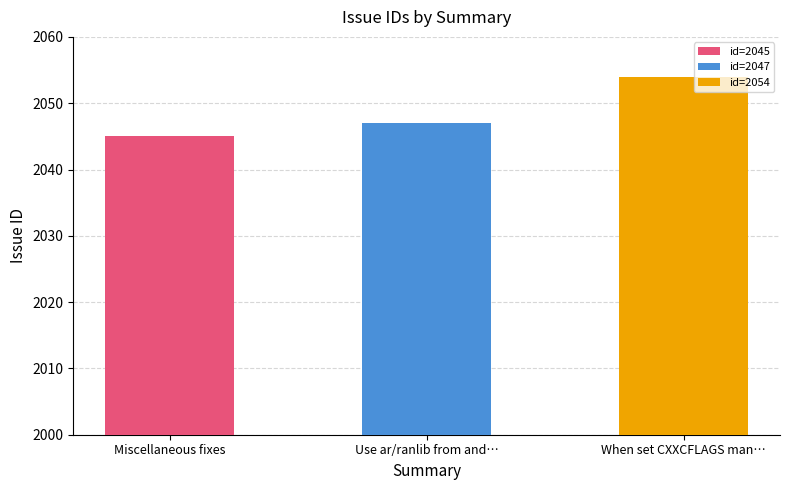

Rank the categories by value from highest to lowest.

When set CXXCFLAGS manually, Use ar/ranlib from android ndk binutils, Miscellaneous fixes